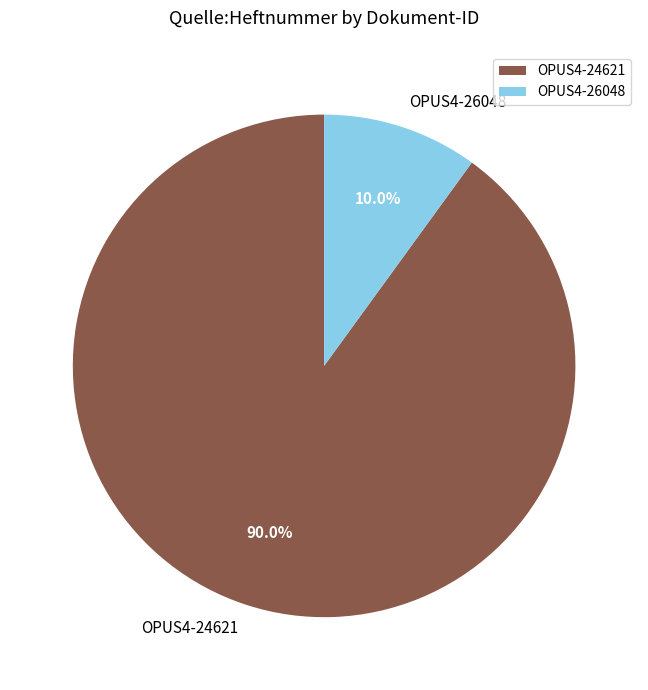

To the nearest percent, what portion does OPUS4-24621 represent?

90%